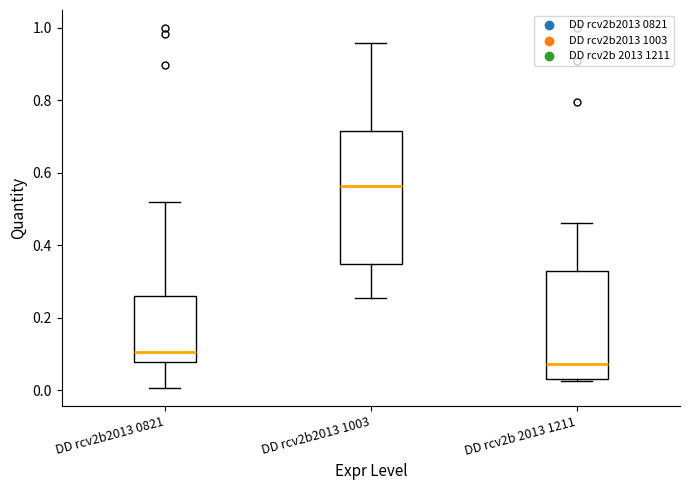

Reading left to right, read every box against the y-axis: the position of its median line, the range the box covers, and the ends of its whiskers. The values are not printed on the chart, so give them approximately, as read against the axis.

DD rcv2b2013 0821: median 0.10, box 0.08 to 0.26, whiskers 0.00 to 0.52
DD rcv2b2013 1003: median 0.56, box 0.34 to 0.72, whiskers 0.26 to 0.96
DD rcv2b 2013 1211: median 0.08, box 0.04 to 0.32, whiskers 0.02 to 0.46